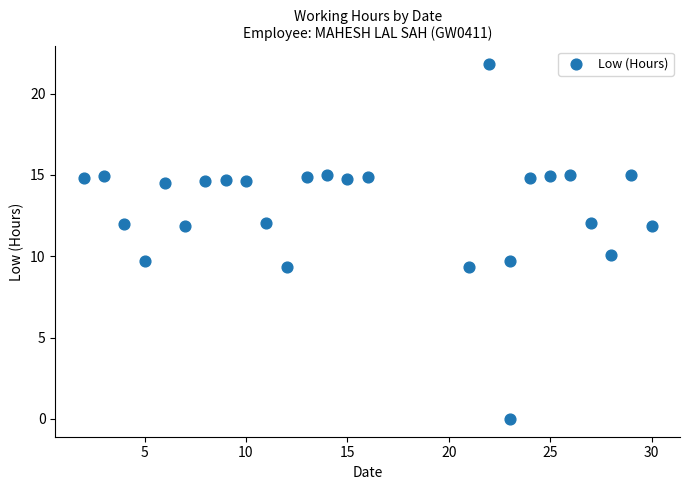

What is the range of Y values (max minus min)?

21.8